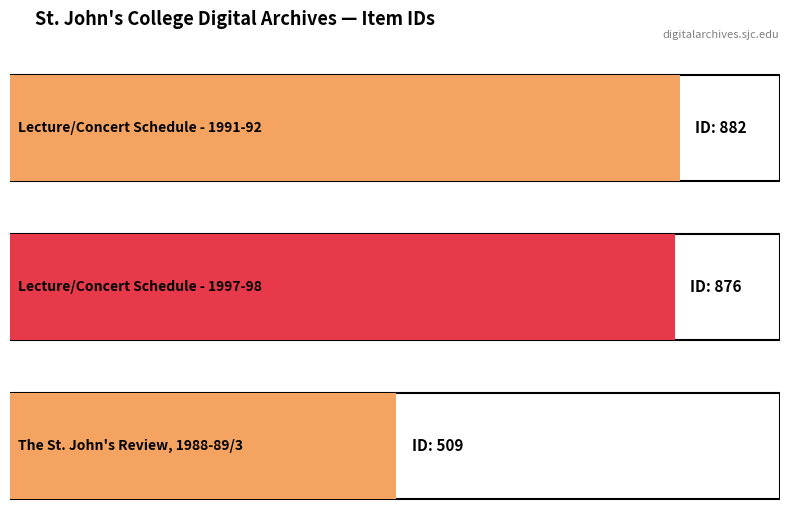

Is it true that the value at The St. John's Review, 1988-89/3 is 509?

True